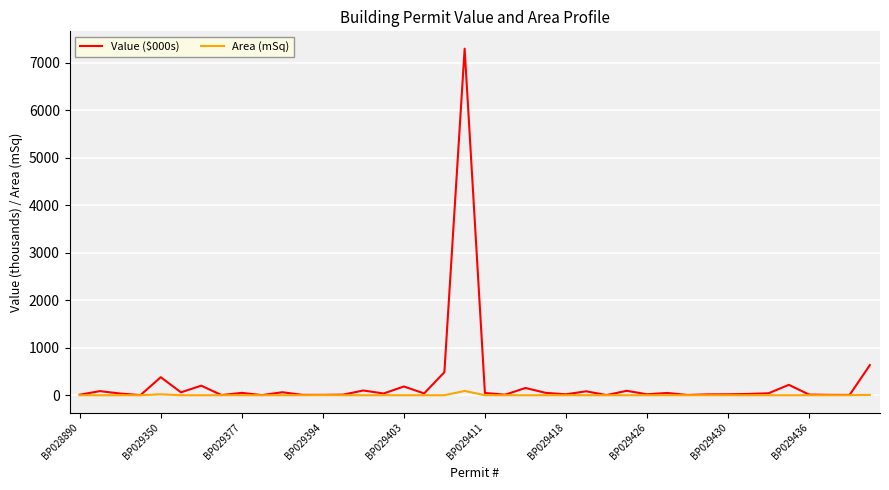

How many series are shown in this chart?

2